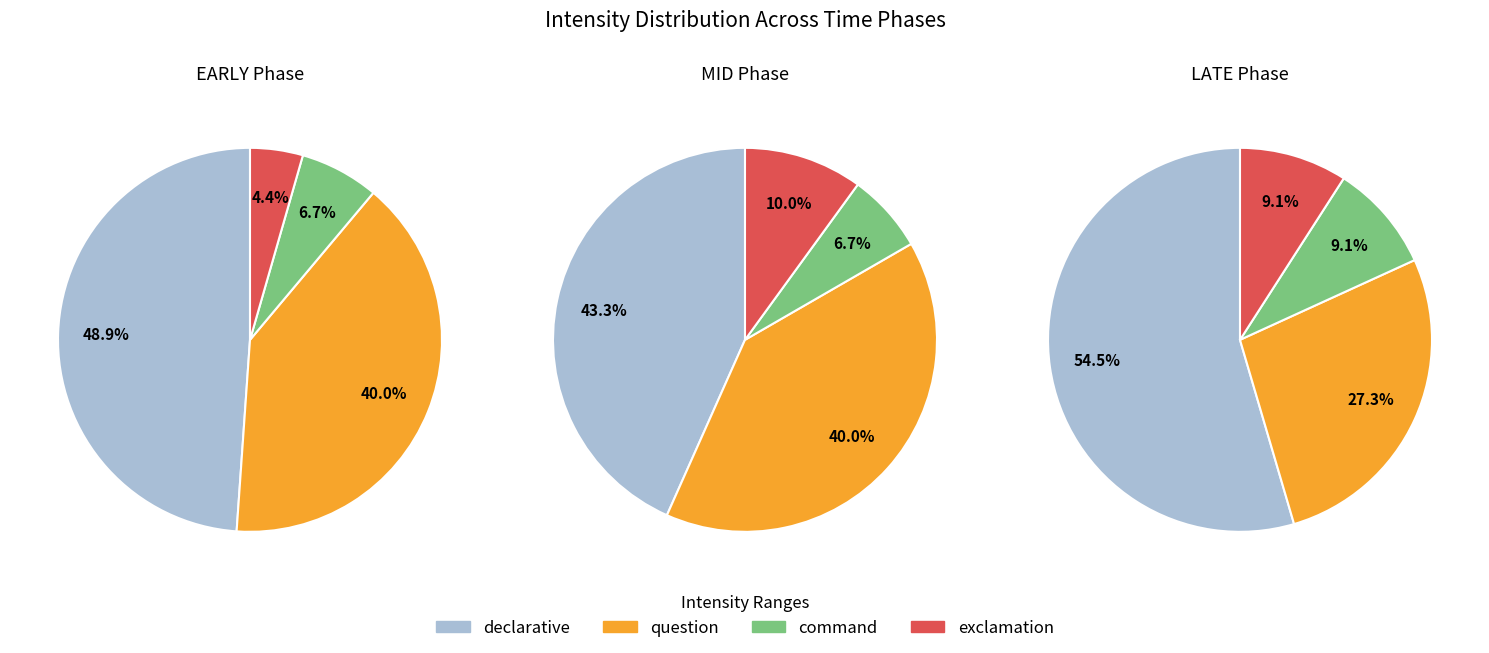

True or false: 14:44-14:45 accounts for 23% of the total.

False